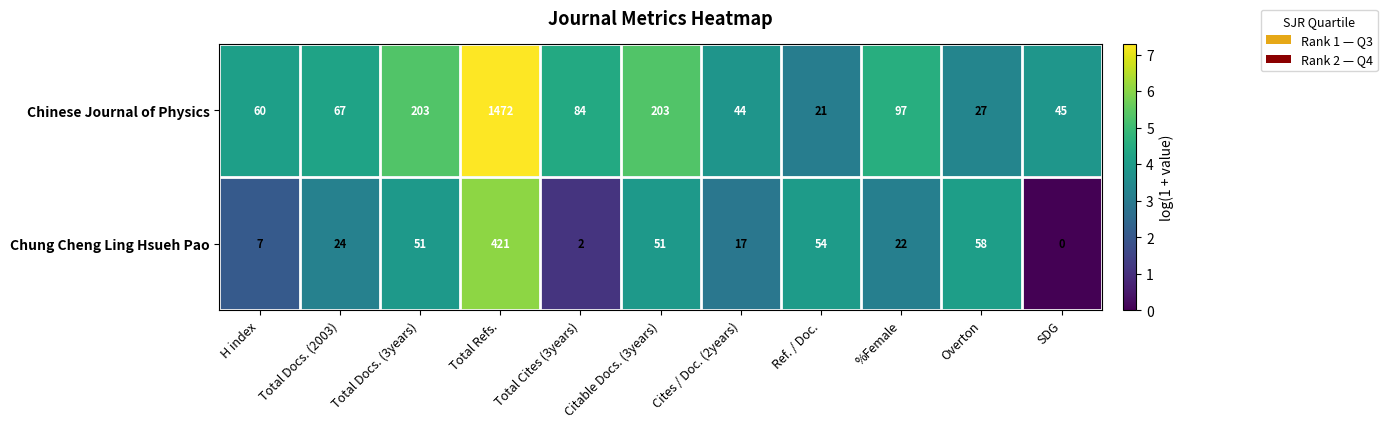

Is it true that Chinese Journal of Physics equals 1472 at Total Refs.?

True